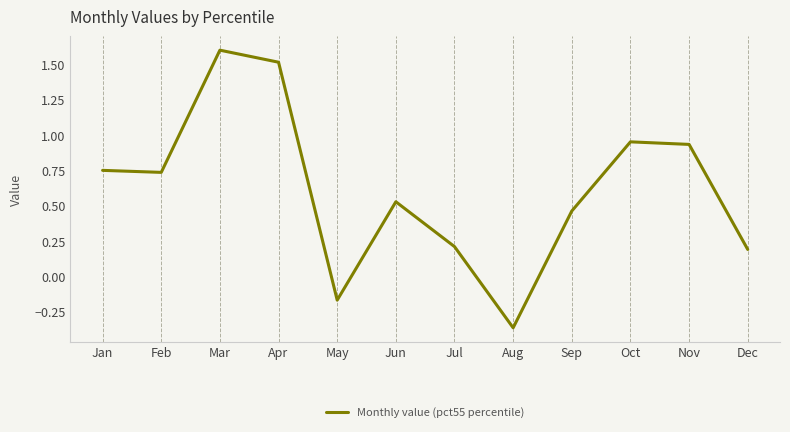

The value at Jul is 0.2. True or false?

True